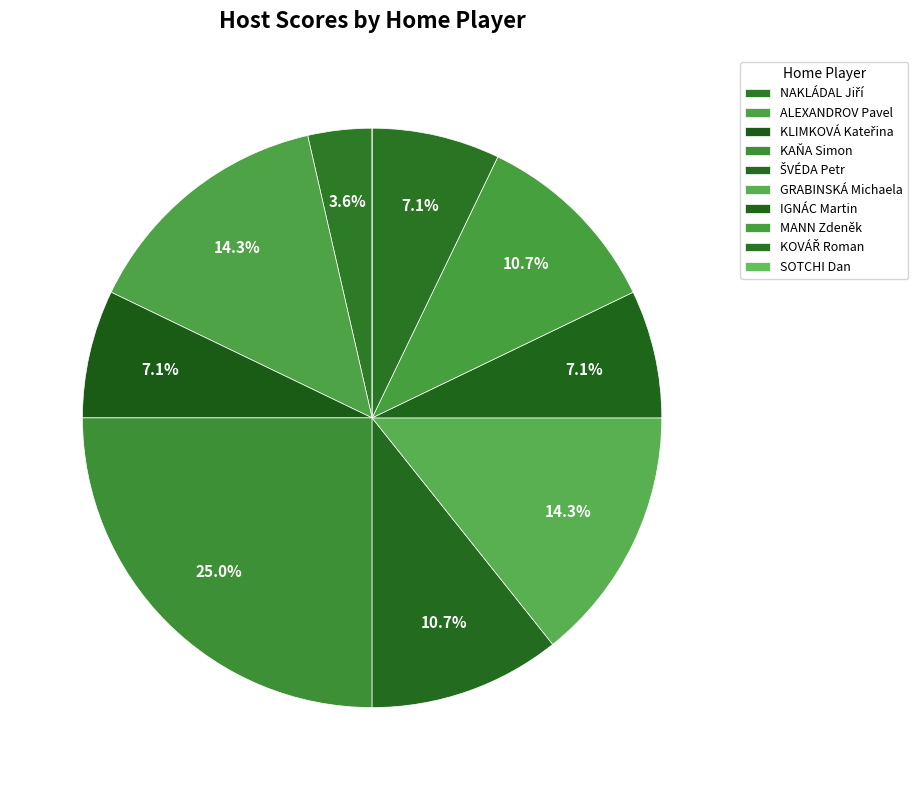

Does any single category account for the majority?

No